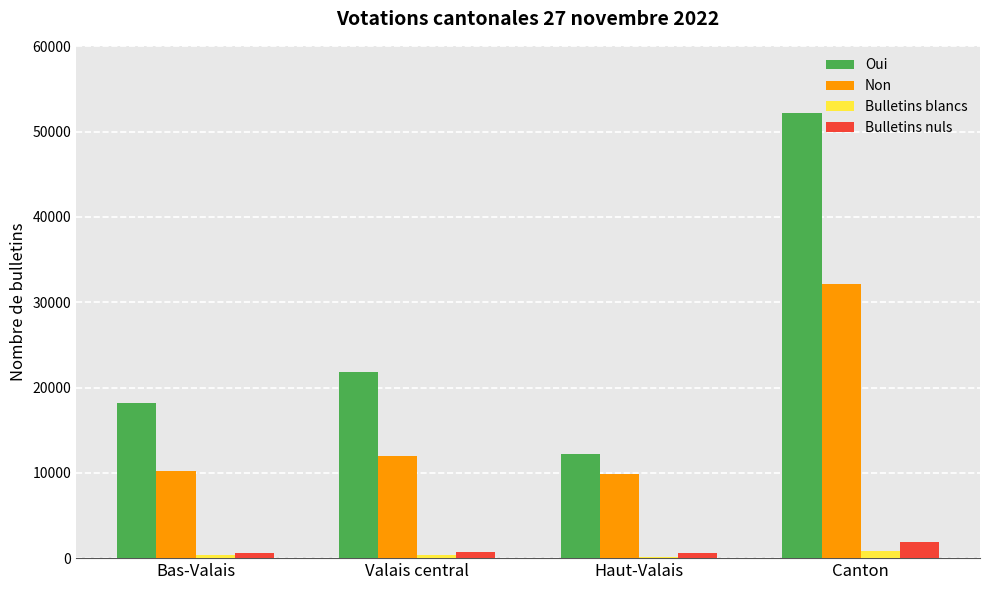

Which series changed the most between Bas-Valais and Canton?

Oui